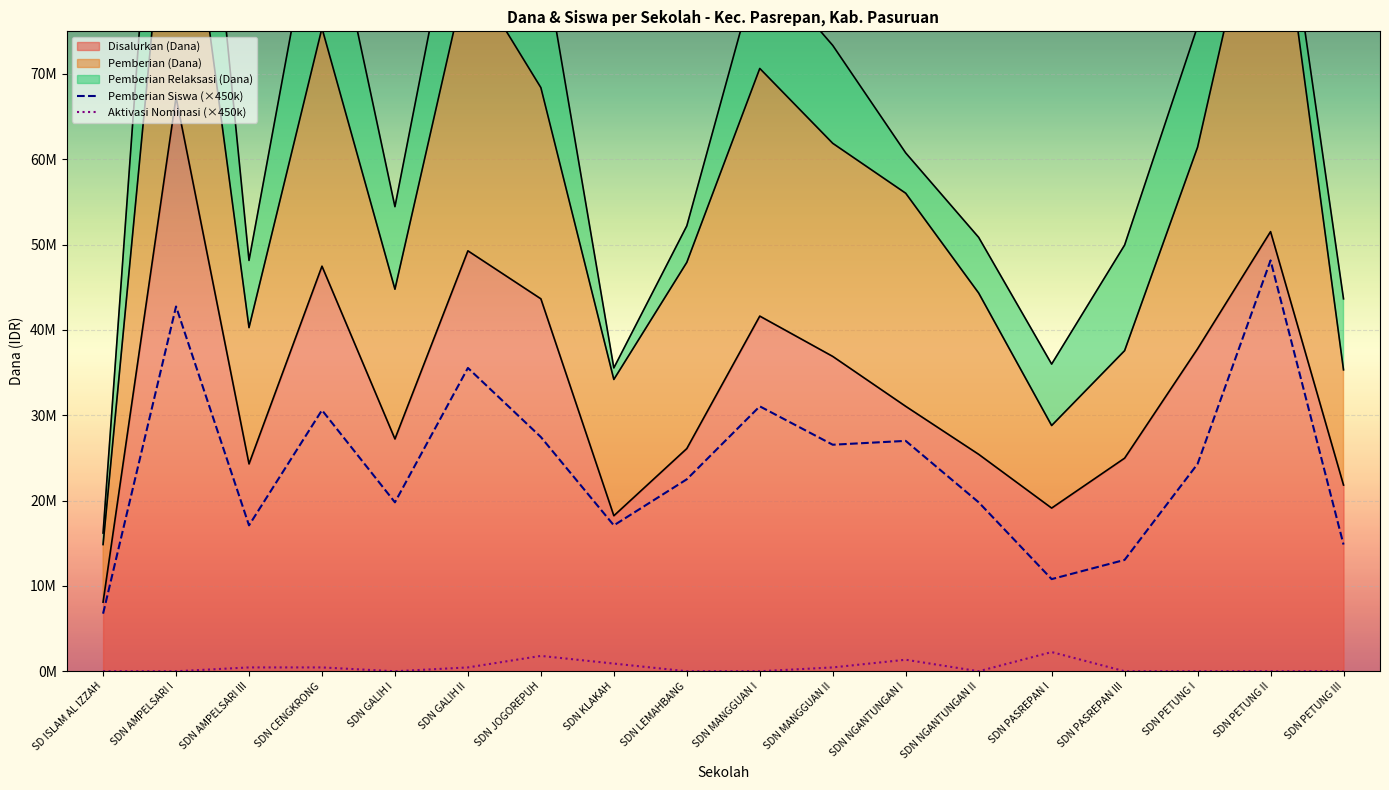

The value of Aktivasi Nominasi (×450k) at SDN PETUNG III is 0. True or false?

True